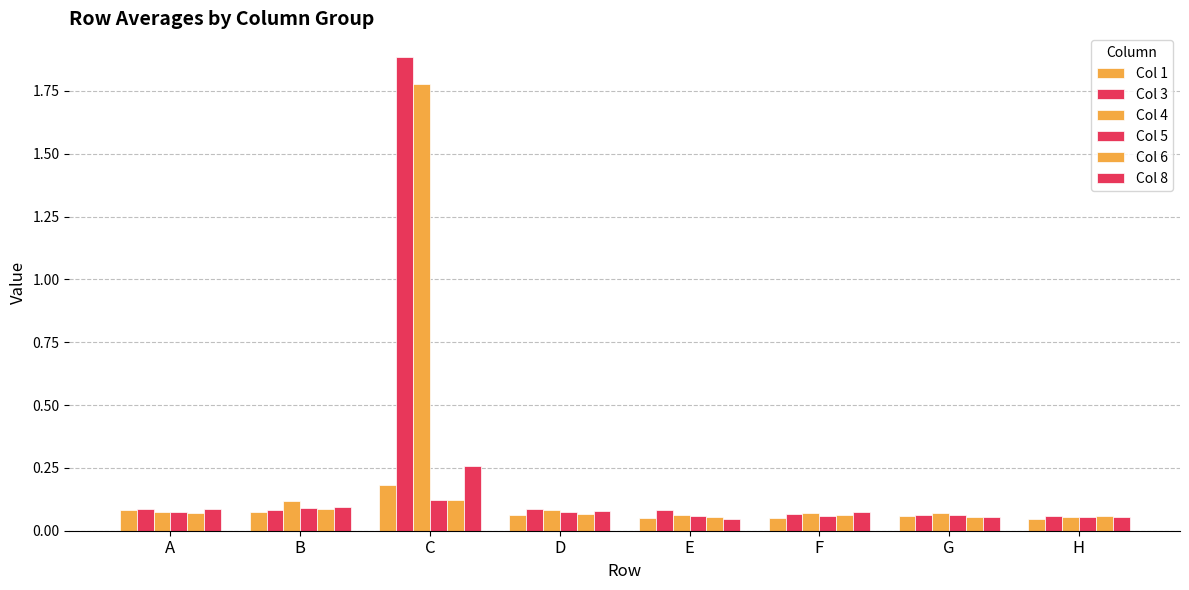

Rank the categories by Col 3 value from lowest to highest.

H, G, F, B, E, D, A, C